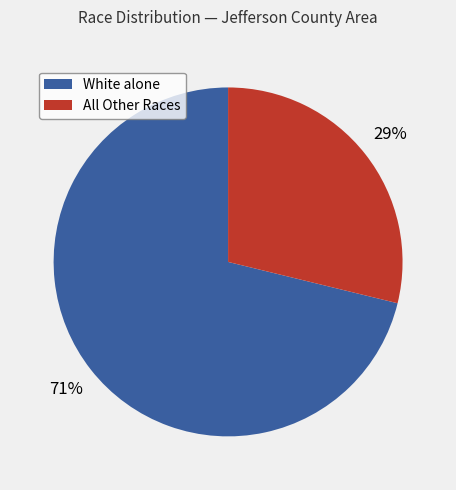

Is there any slice that represents more than half of the pie?

Yes